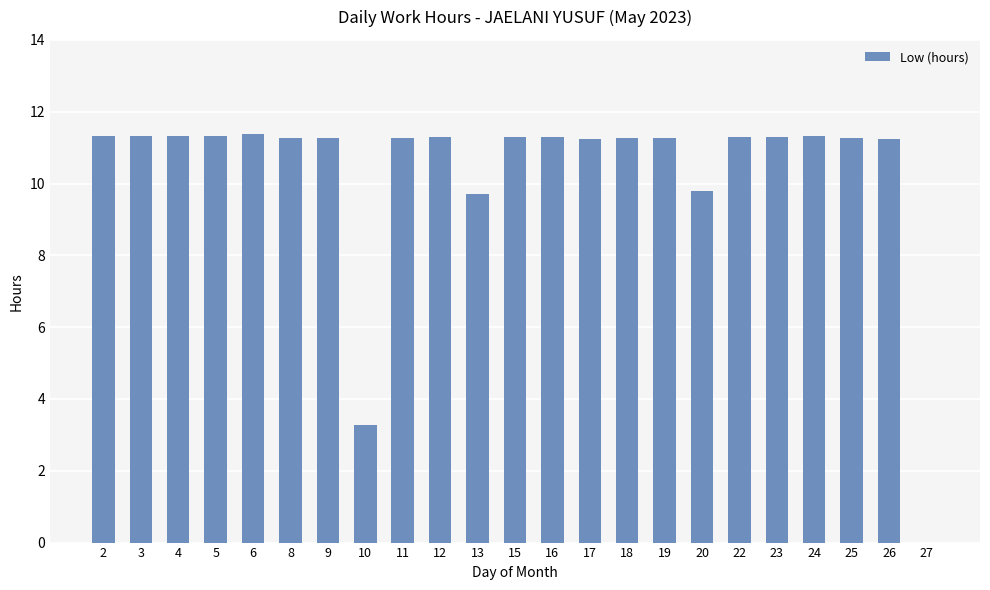

Count the number of categories in the chart.

23